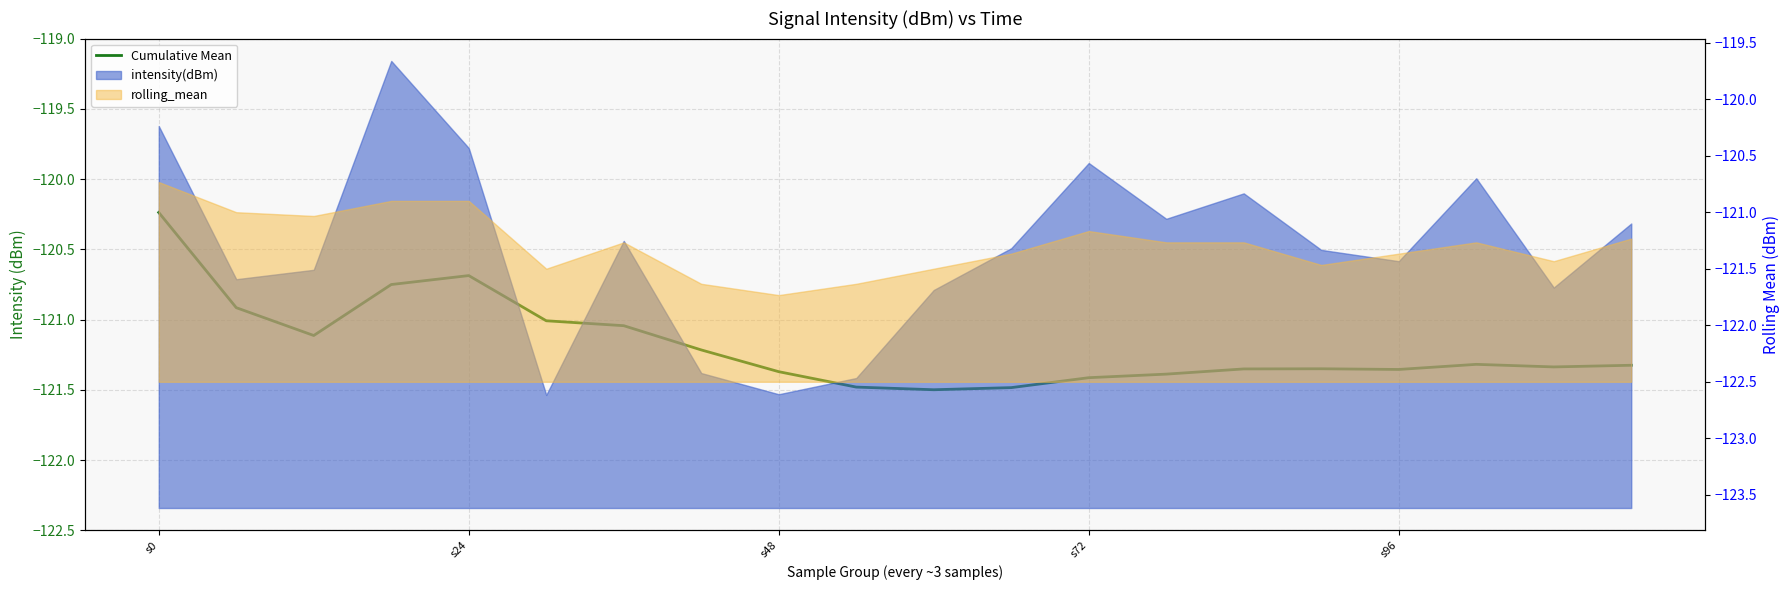

How many data points are less than -121?

16